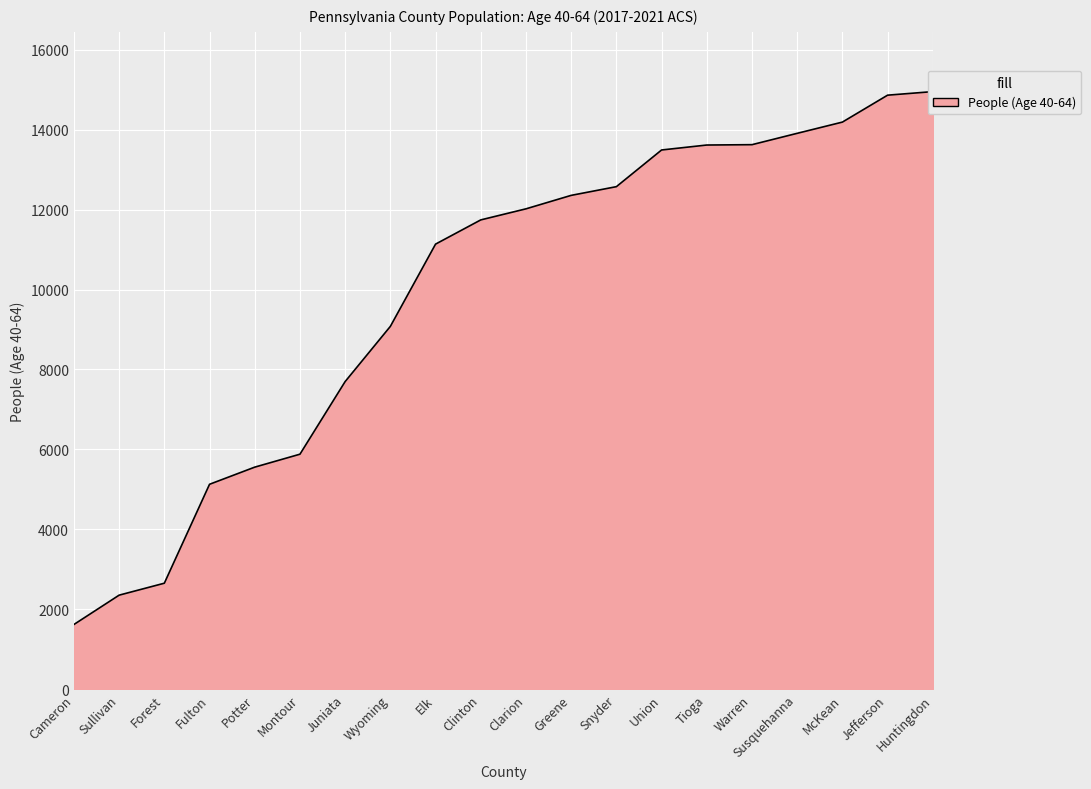

Which has a higher value, Jefferson or Sullivan?

Jefferson